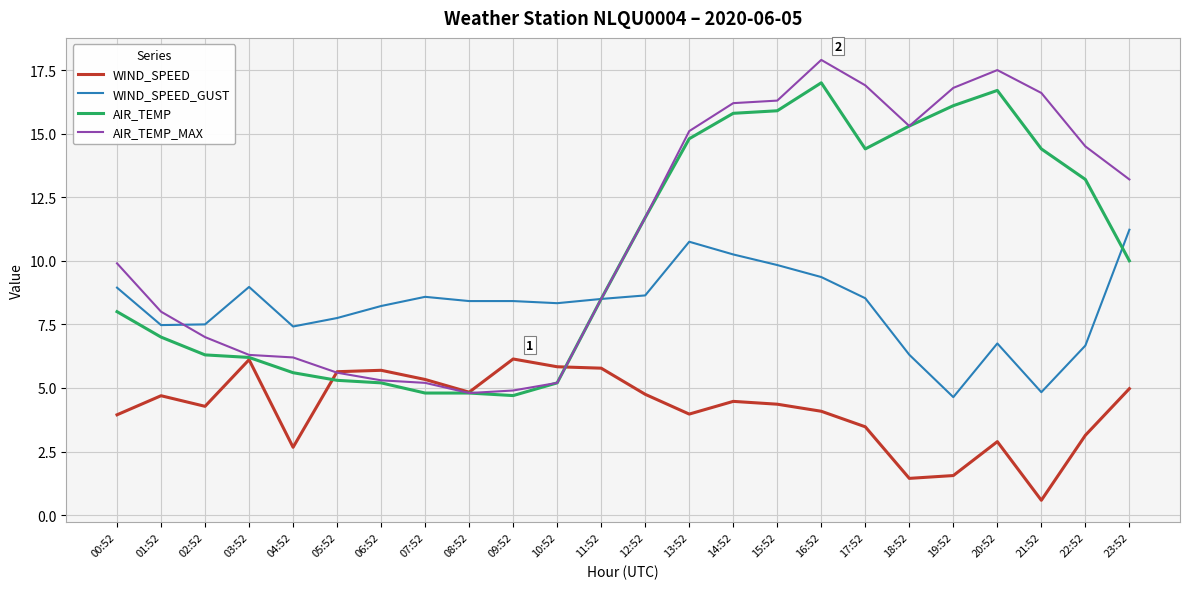

What position from the left is 23:52?

24